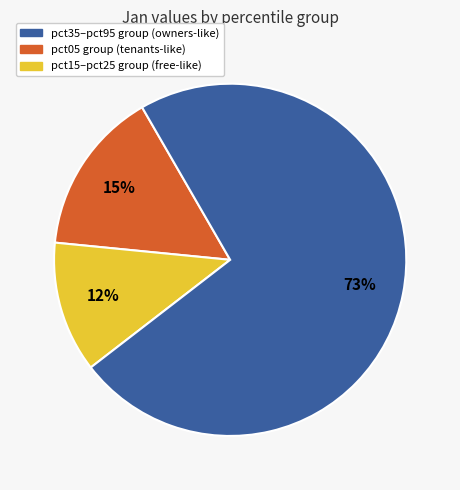

How many segments does this pie chart have?

3